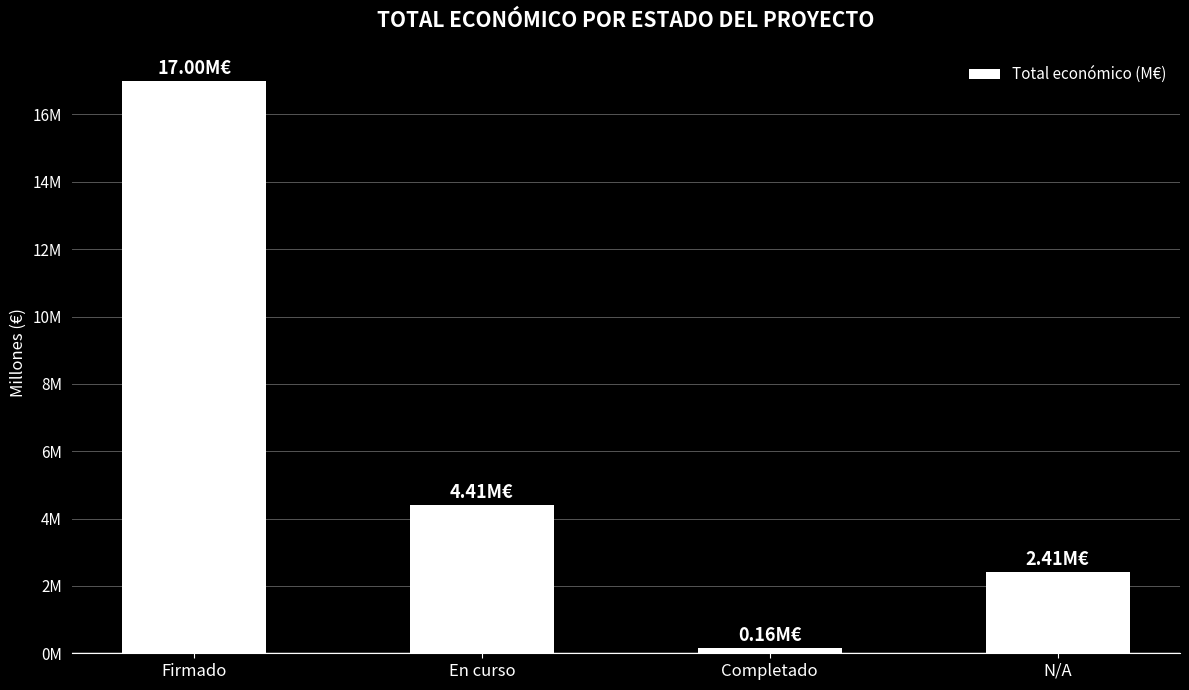

What is the change in value from Firmado to En curso?

-12.6